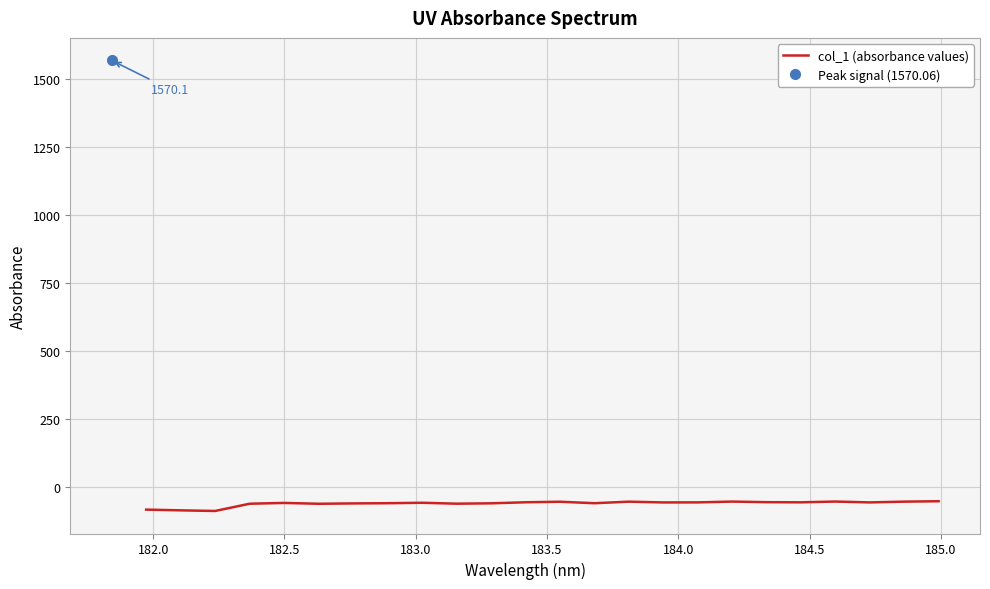

What is the lowest value of the col_1 (absorbance values) series?

-89.3